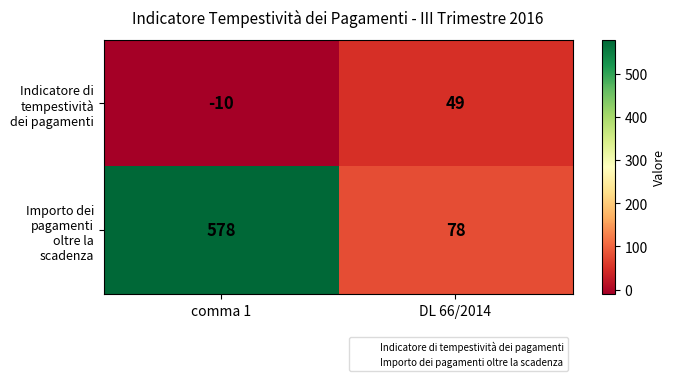

What is the total value across all series at comma 1?

568